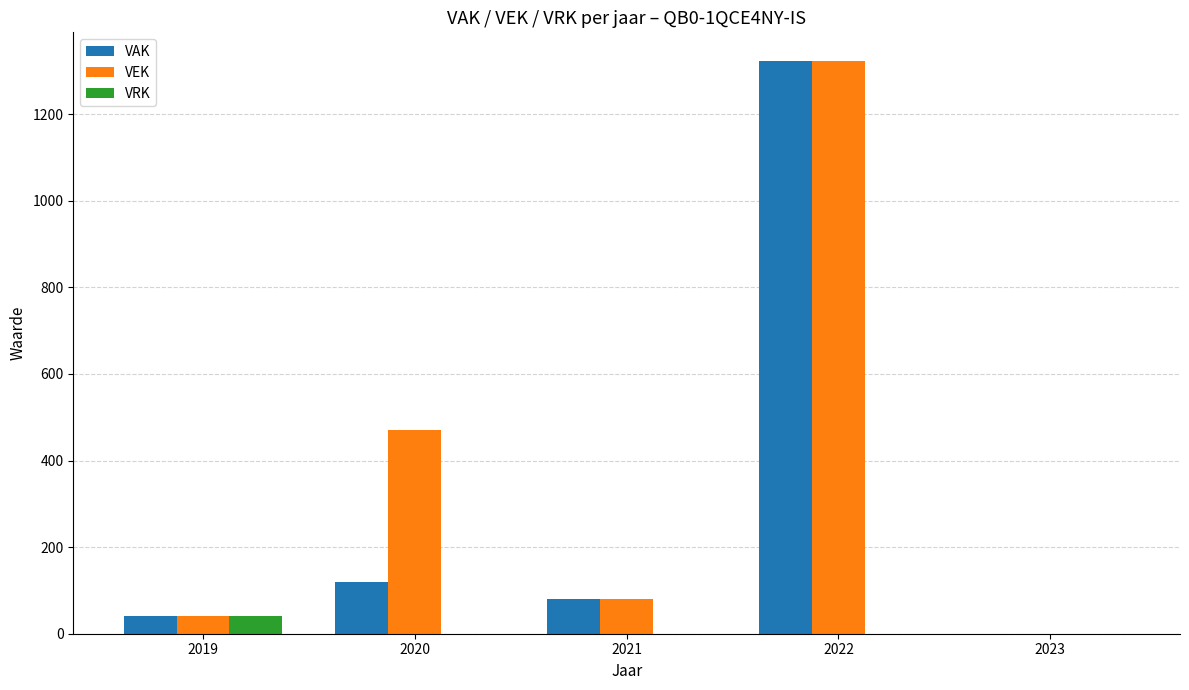

What is the average value of the VEK series?

383